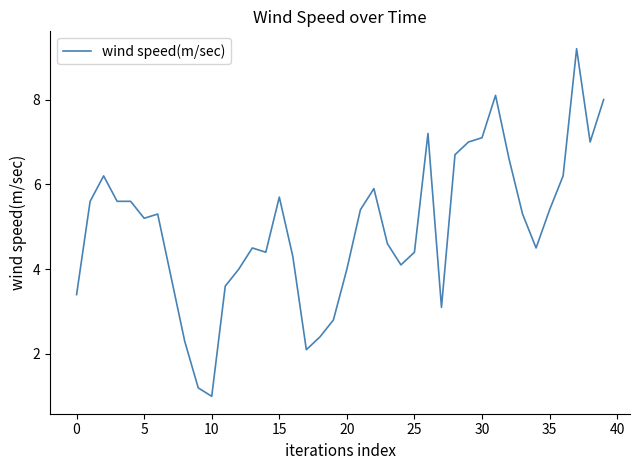

What is the greatest value displayed?

9.2